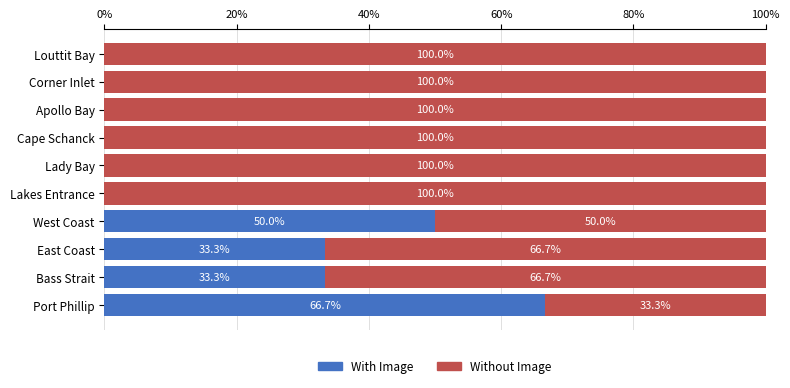

What is the total value across all series at Corner Inlet?

100.0